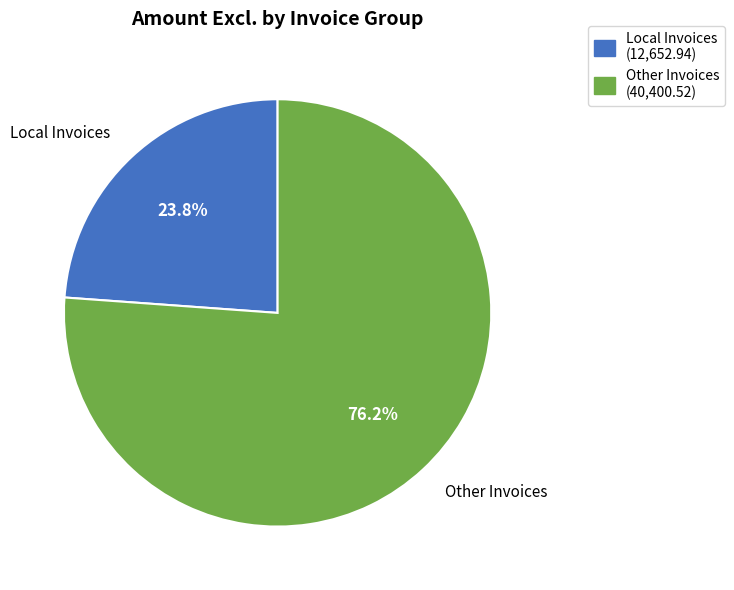

Which slice represents more than half of the pie?

Other Invoices (40,400.52)